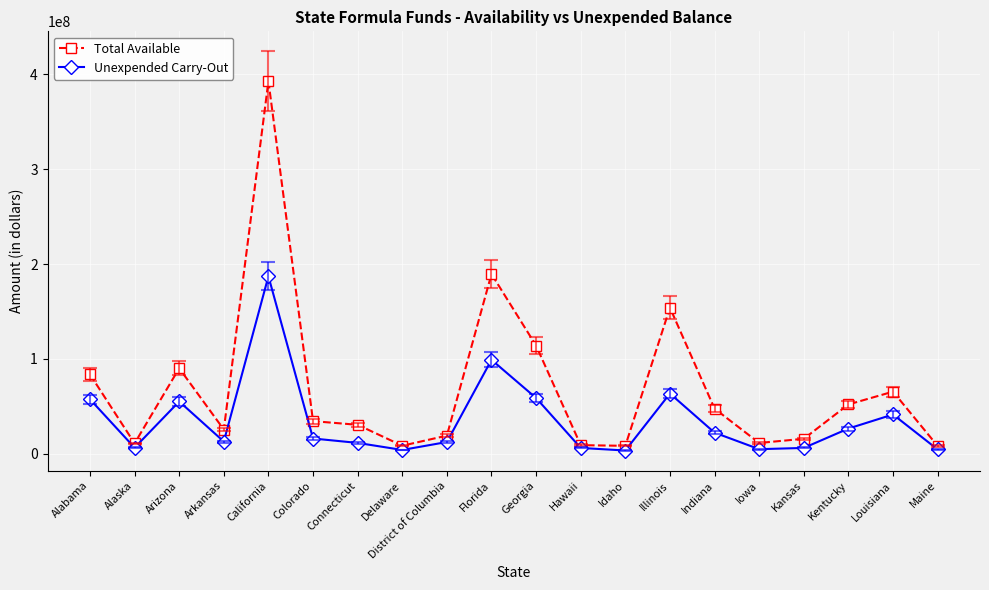

Which category has the highest value across all series?

California